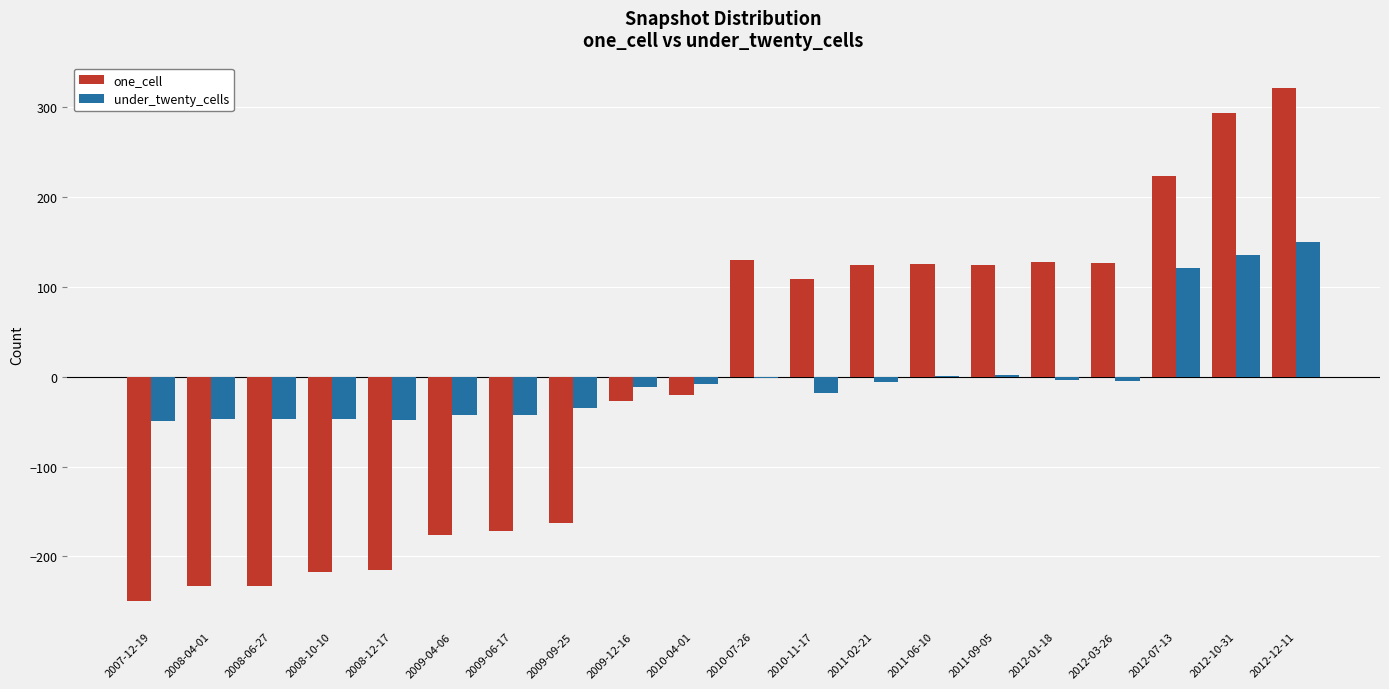

The value of under_twenty_cells at 2007-12-19 is -49.5. True or false?

True